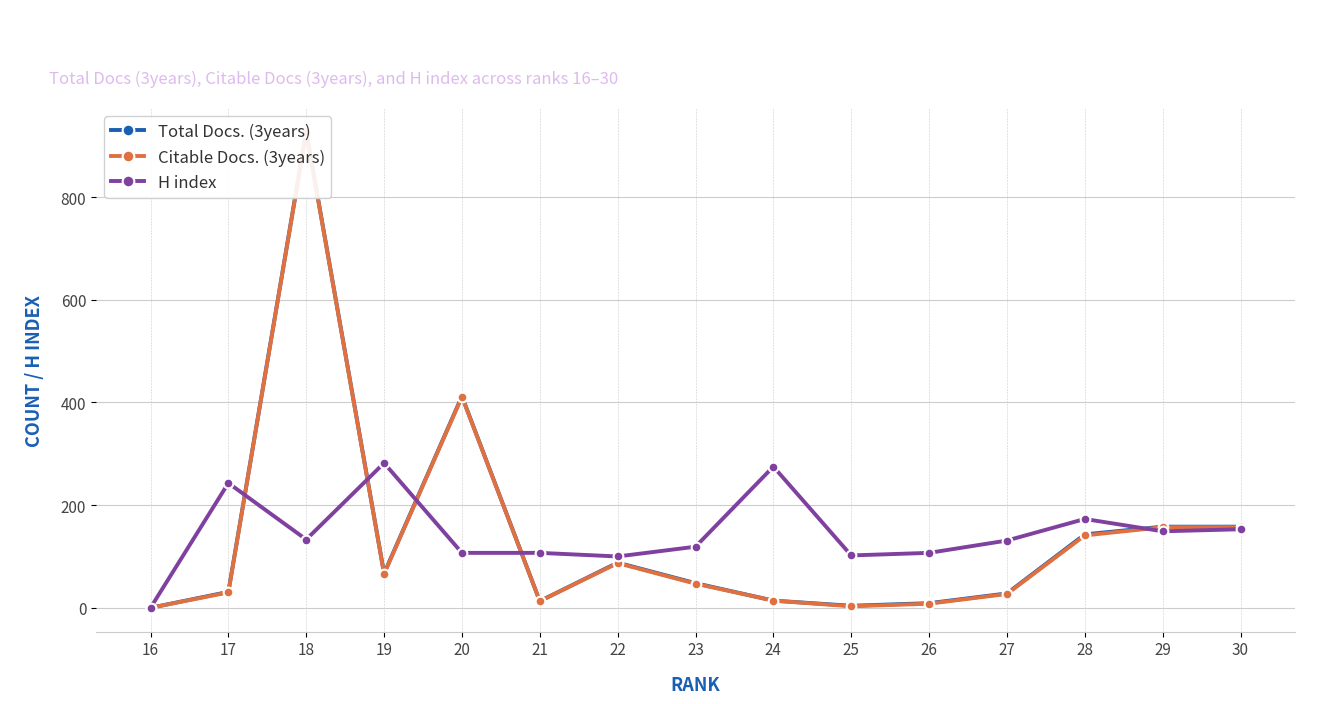

True or false: Total Docs. (3years) and Citable Docs. (3years) cross at least once.

False